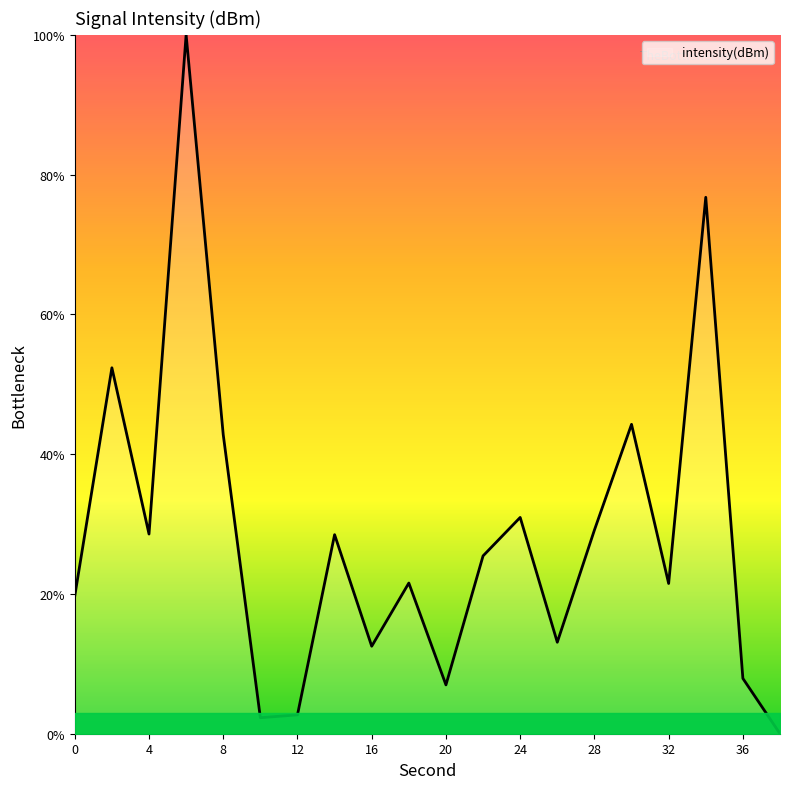

What is the greatest value displayed?

100.0